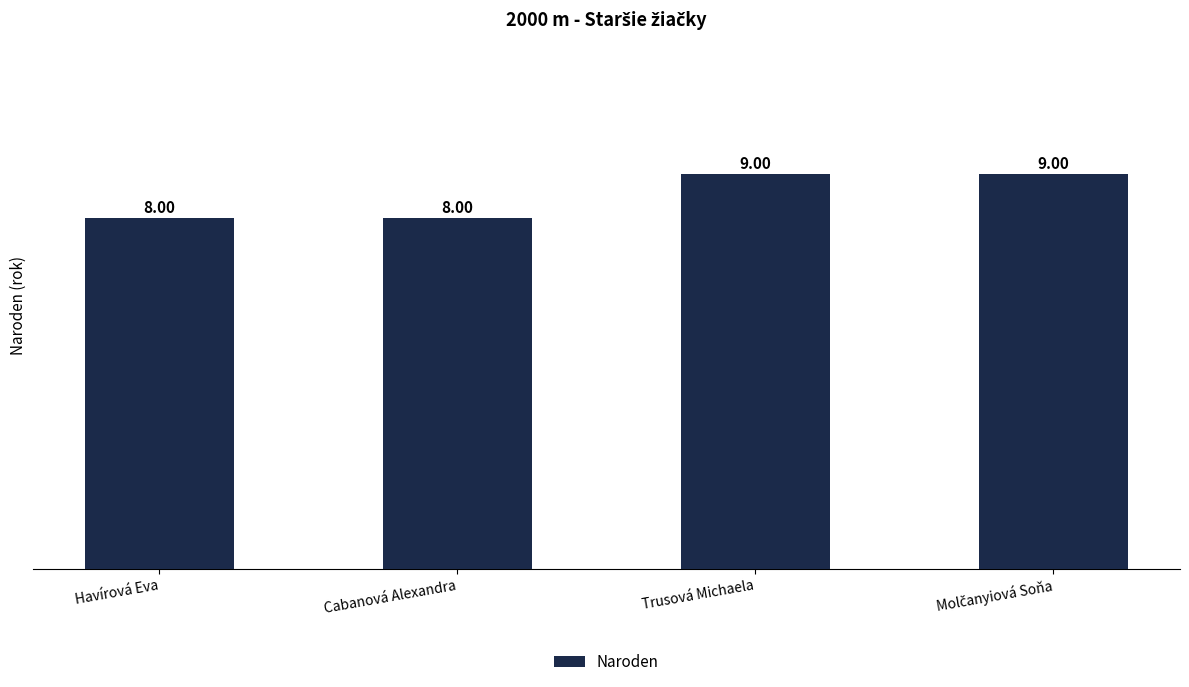

What is the label of the 2nd bar from the right?

Trusová Michaela